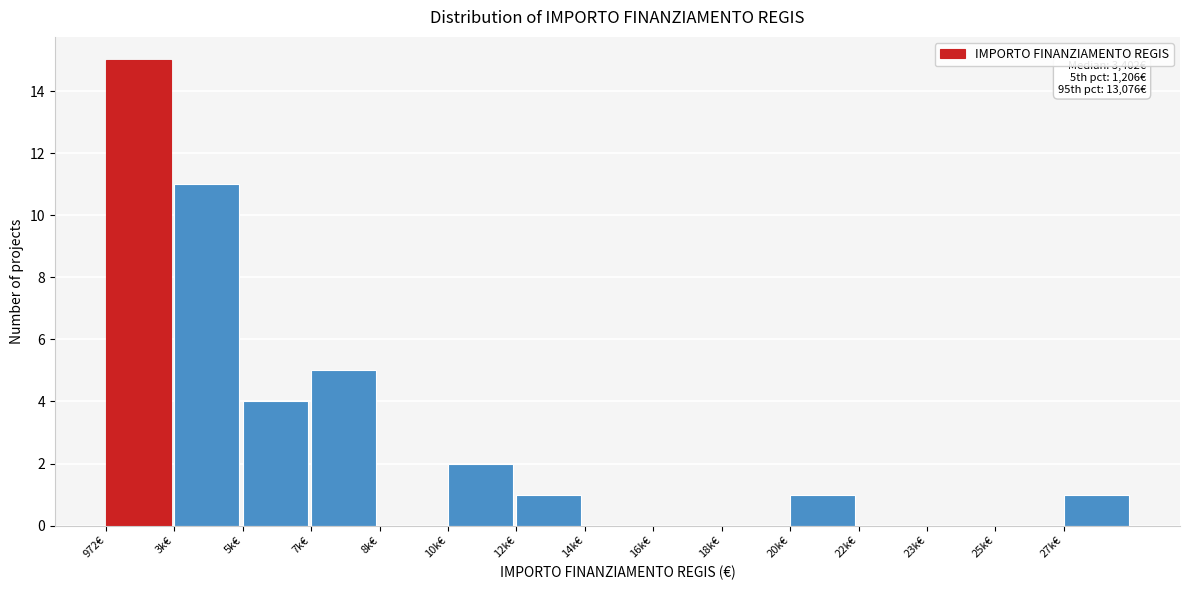

Reading left to right, extract all data points from this chart.

972€=15	3k€=11	5k€=4	7k€=5	8k€=0	10k€=2	12k€=1	14k€=0	16k€=0	18k€=0	20k€=1	22k€=0	23k€=0	25k€=0	27k€=1